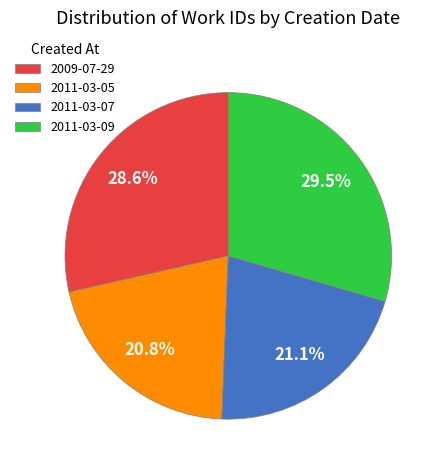

How much of the chart is everything except 2011-03-09?

70.5%